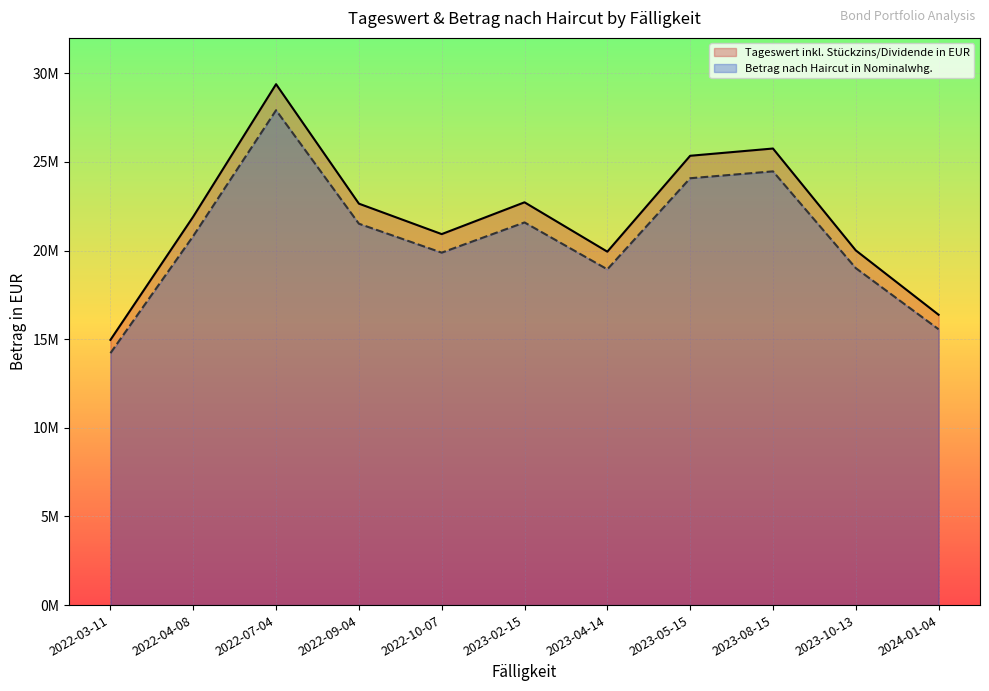

List the series in order of their overall mean, highest first.

Tageswert inkl. Stückzins/Dividende in EUR, Betrag nach Haircut in Nominalwhg.